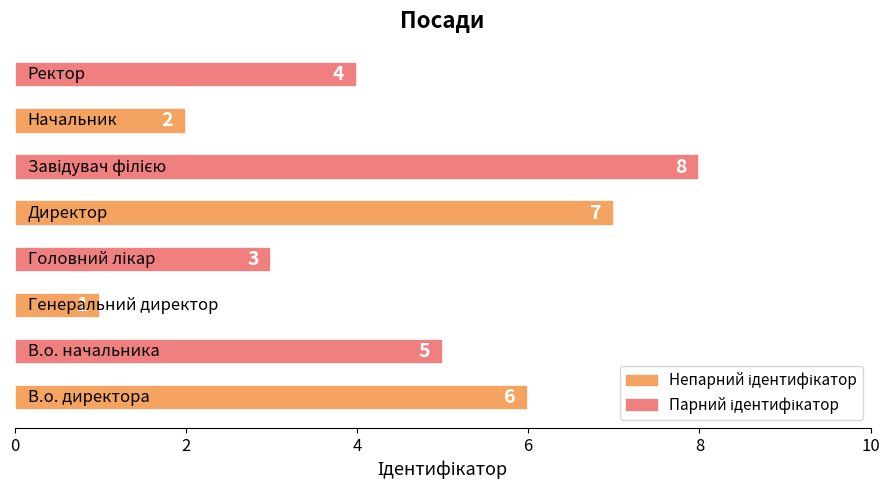

Reading top to bottom, extract all data points from this chart.

4	2	8	7	3	1	5	6